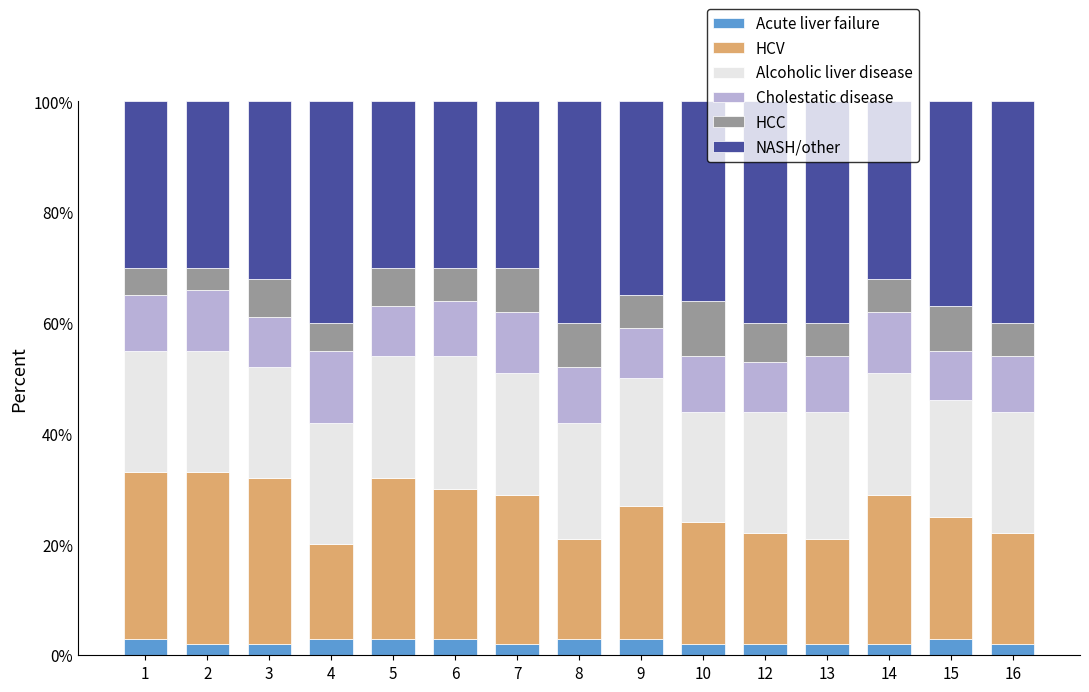

Are the bars grouped side by side (vs. stacked)?

No